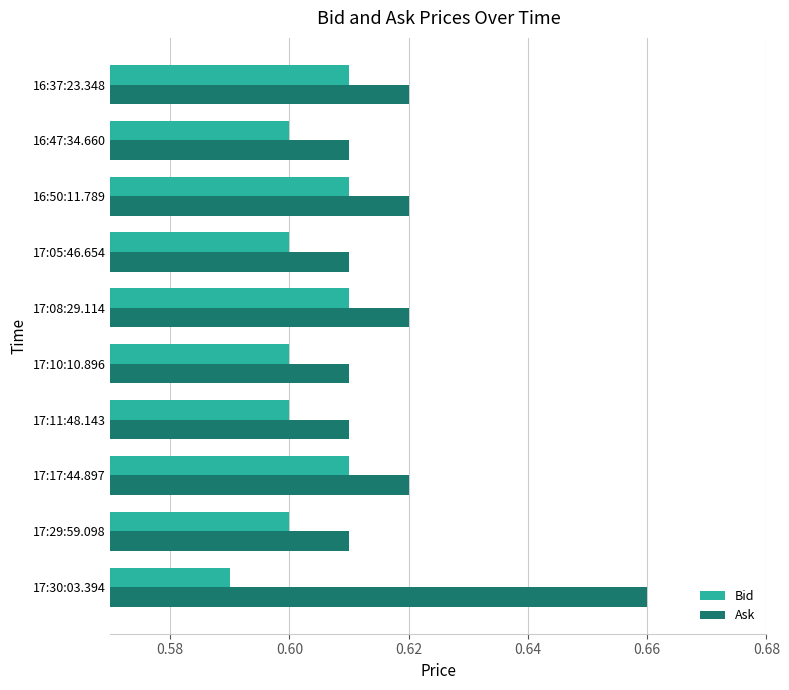

Count the Ask values in the range 0 to 1.

10